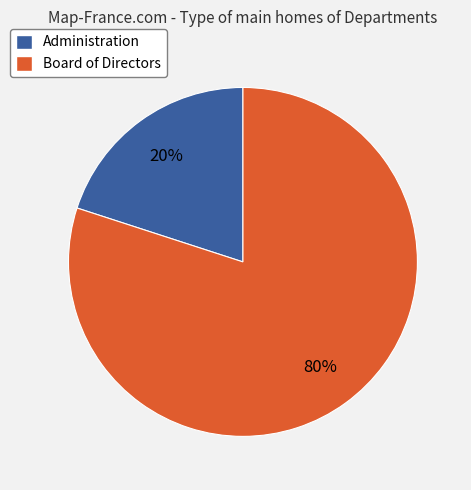

Rank the categories by value from lowest to highest.

Administration, Board of Directors